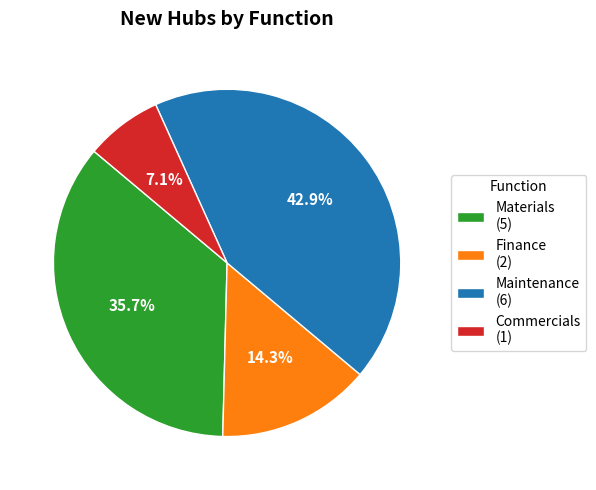

To the nearest percent, what is the average slice percentage?

25%